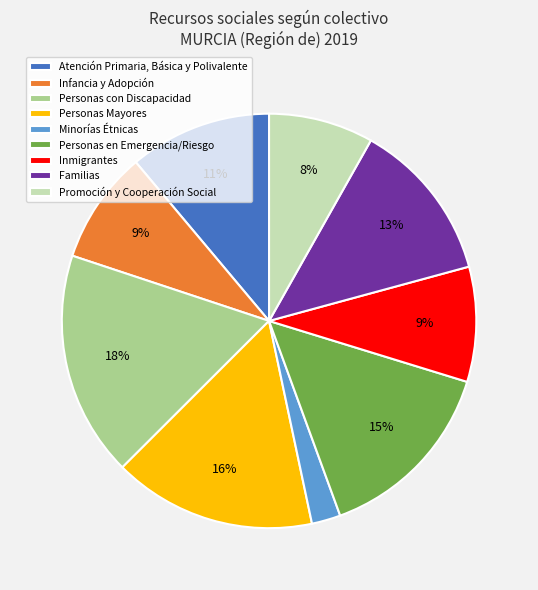

What percentage is the Familias slice, to the nearest percent?

13%